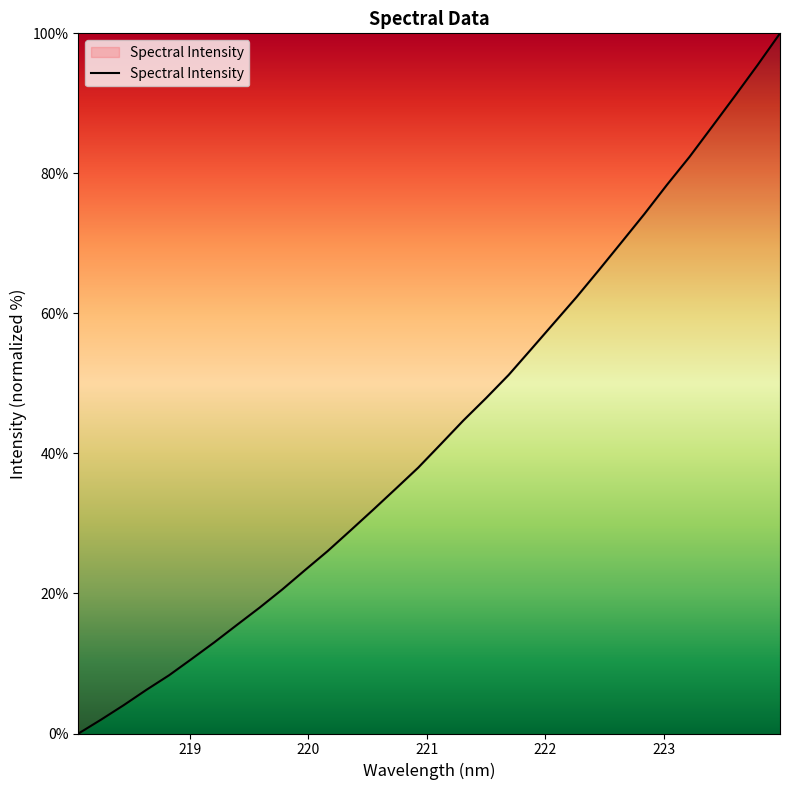

What is the greatest value displayed?

100.0